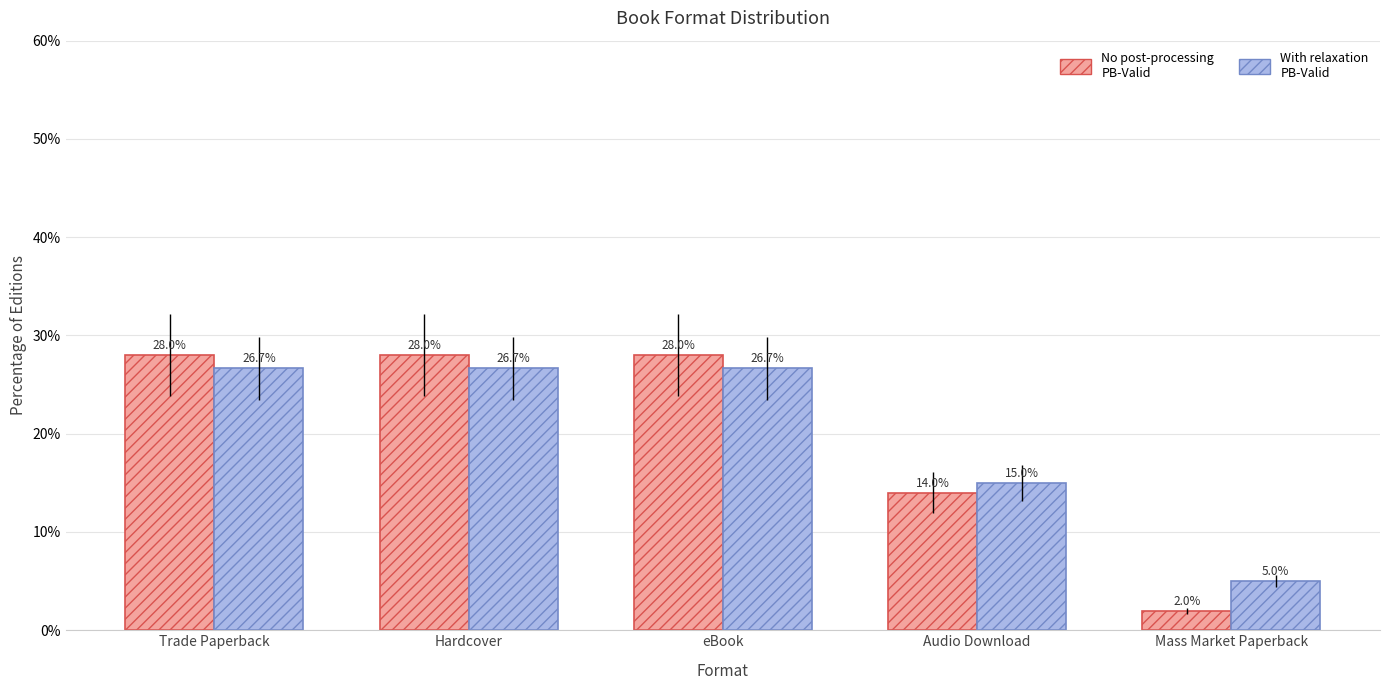

What position from the right is Mass Market Paperback?

1